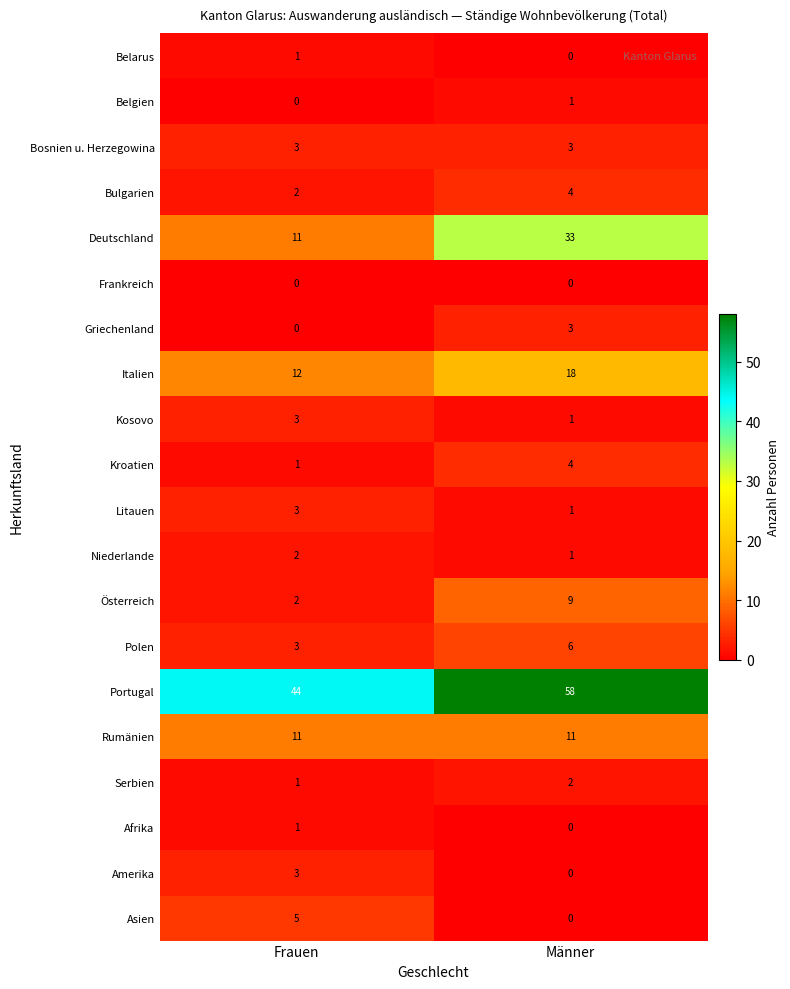

Which series changed the most between Frauen and Männer?

Deutschland